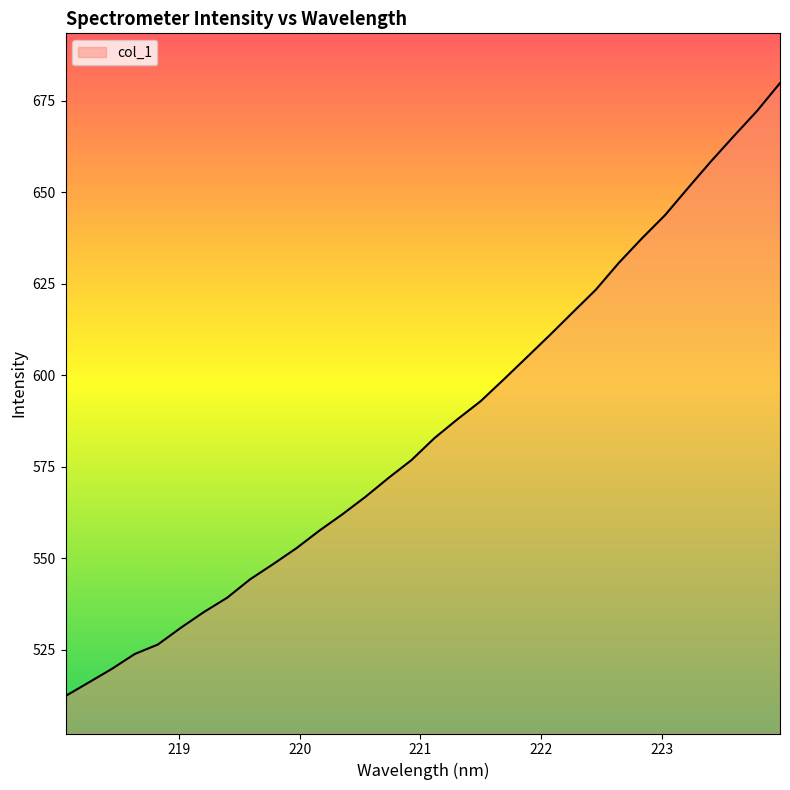

What is the maximum value shown in the chart?

679.9